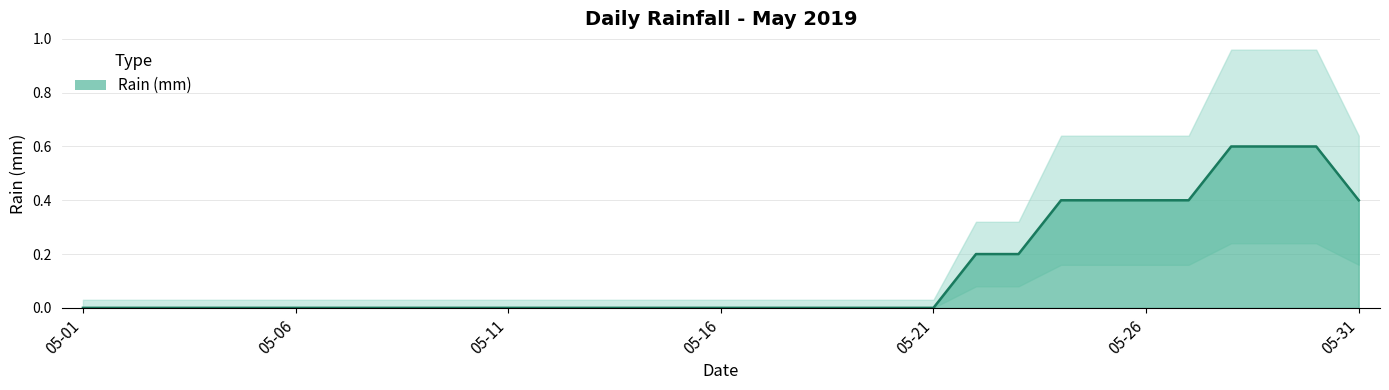

Count the number of data series in this chart.

1